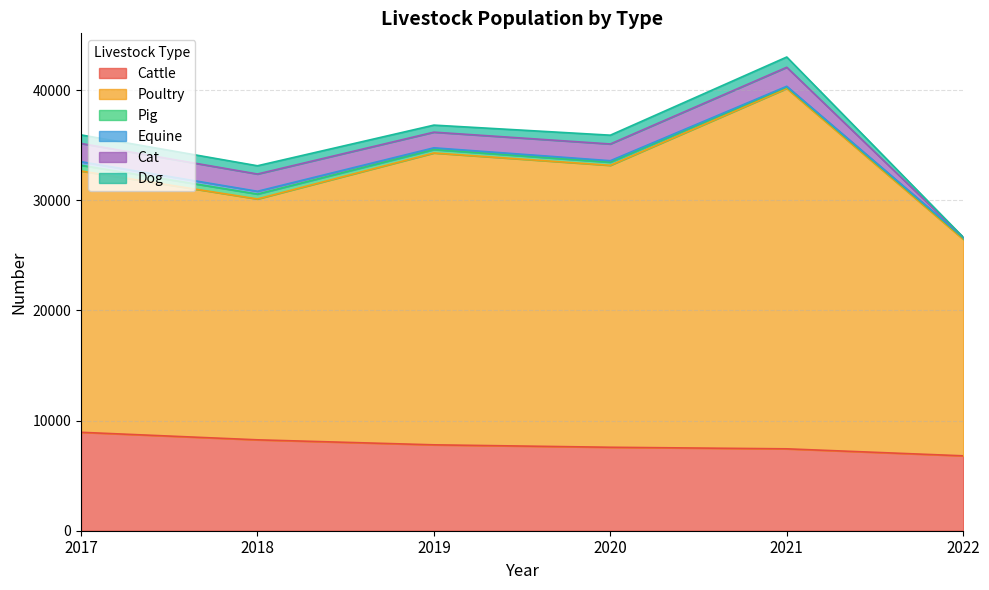

True or false: Poultry and Dog cross at least once.

False